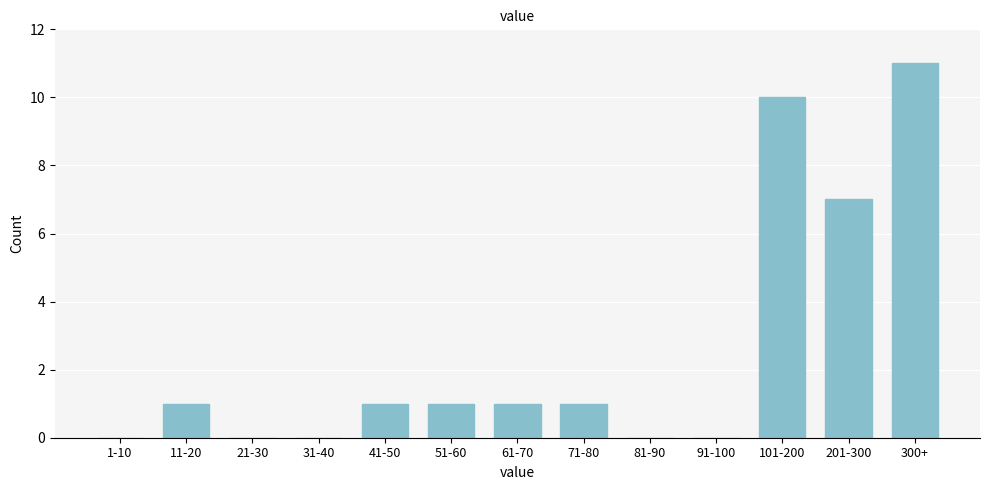

Reading left to right, extract all data points from this chart.

1-10=0	11-20=1	21-30=0	31-40=0	41-50=1	51-60=1	61-70=1	71-80=1	81-90=0	91-100=0	101-200=10	201-300=7	300+=11